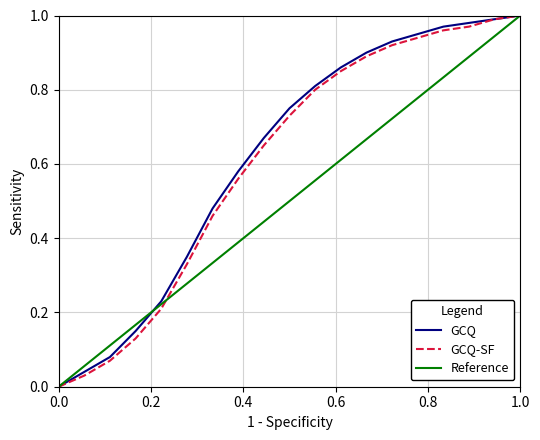

Does the chart display data point markers on the line(s)?

No